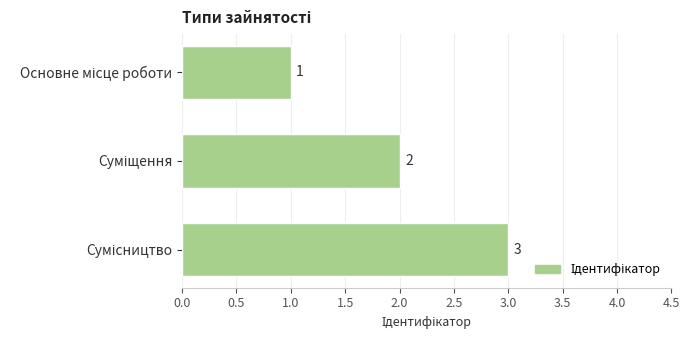

What is the value of the 1st bar from the top?

1